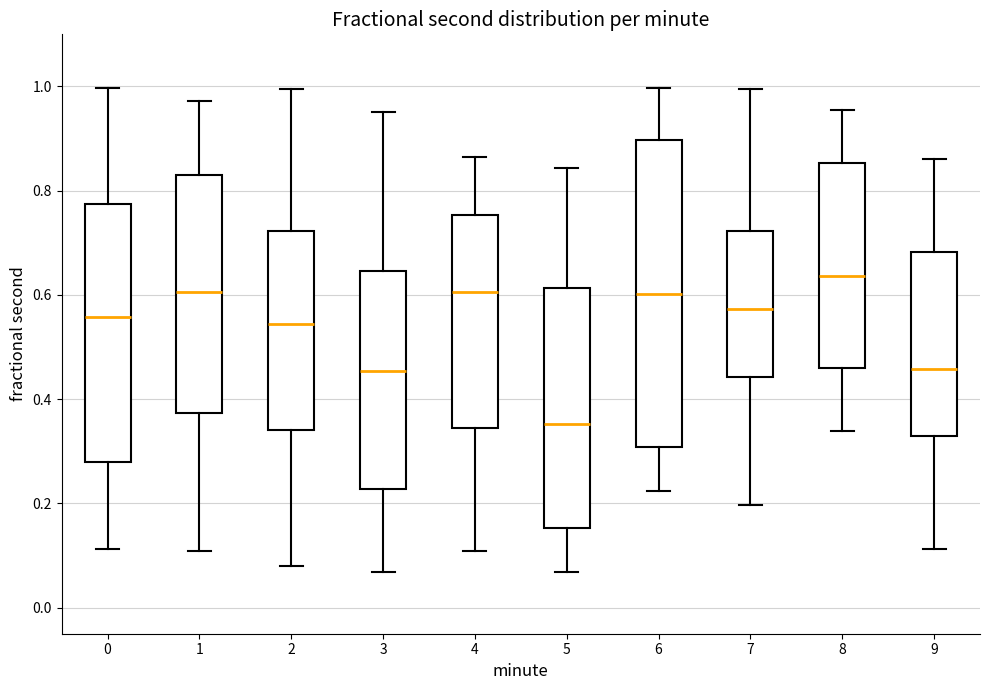

Reading left to right, transcribe this box plot: for each box, give where its median line is, the range the box spans, and where its two whiskers end, as read against the y-axis. The values are not printed on the chart, so give them approximately, as read against the axis.

0: median 0.56, box 0.28 to 0.78, whiskers 0.12 to 1.00
1: median 0.60, box 0.38 to 0.82, whiskers 0.10 to 0.98
2: median 0.54, box 0.34 to 0.72, whiskers 0.08 to 1.00
3: median 0.46, box 0.22 to 0.64, whiskers 0.06 to 0.96
4: median 0.60, box 0.34 to 0.76, whiskers 0.10 to 0.86
5: median 0.36, box 0.16 to 0.62, whiskers 0.06 to 0.84
6: median 0.60, box 0.30 to 0.90, whiskers 0.22 to 1.00
7: median 0.58, box 0.44 to 0.72, whiskers 0.20 to 1.00
8: median 0.64, box 0.46 to 0.86, whiskers 0.34 to 0.96
9: median 0.46, box 0.32 to 0.68, whiskers 0.12 to 0.86